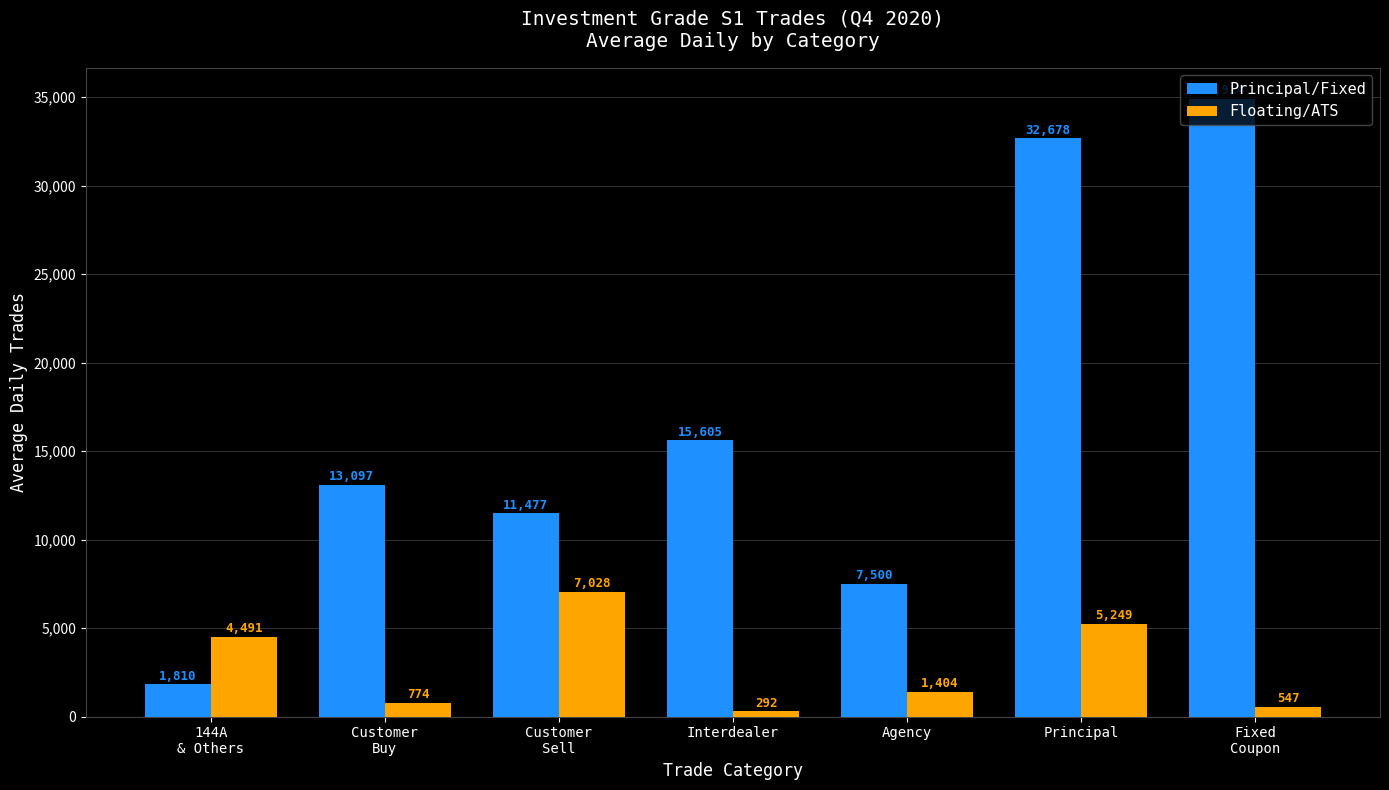

What is the average value of the Floating/ATS series?

2826.4